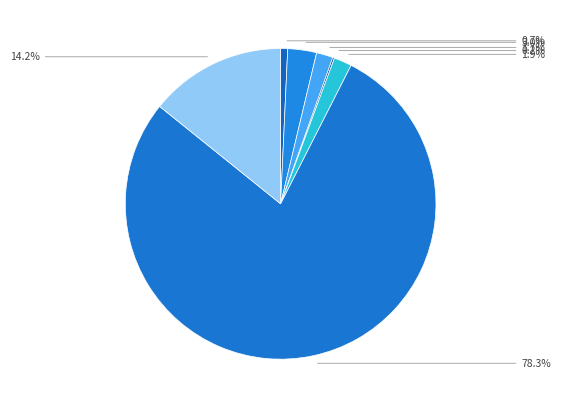

Rank the categories by value from highest to lowest.

Alvic Metaldeco edge, Skin Giada edge, Панель AGT AGT 18 мм. Фантазія (Lam), Alvic Fantasy edge, Панель акрилова Acrylic 19 мм. Фантазія, Панель Carbon Carbon 19 мм. Металдекор, Skin panel 18 mm. Giada